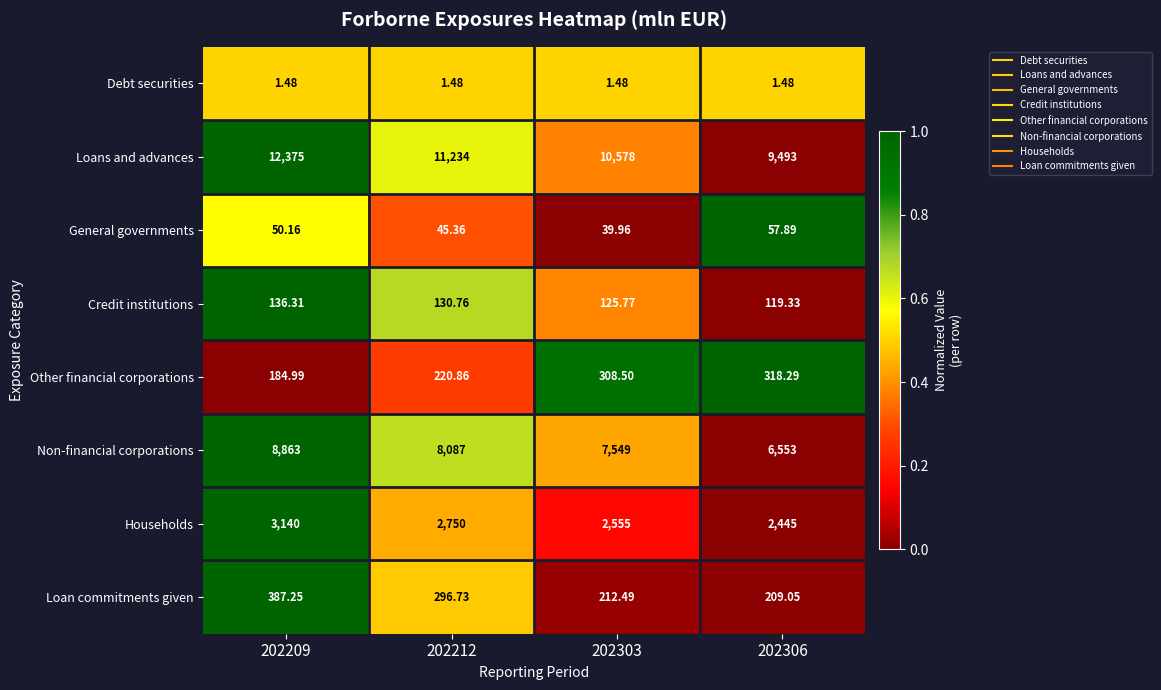

Which series has the largest range (max minus min)?

Loans and advances